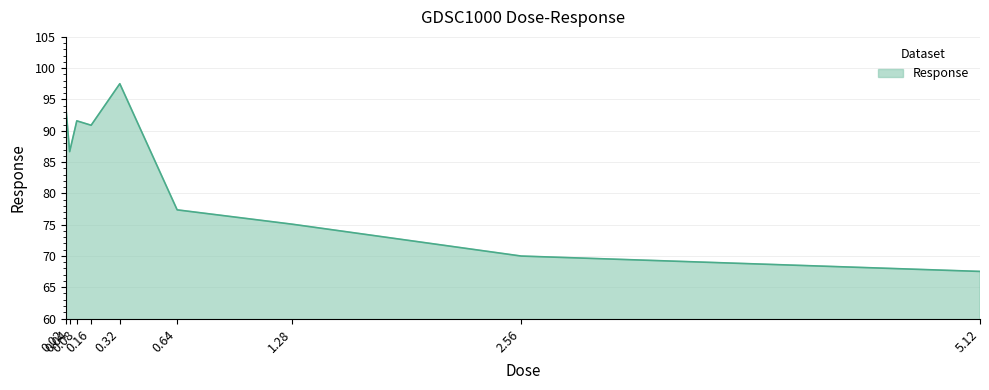

What is the change in value from 0.02 to 0.32?

+4.1